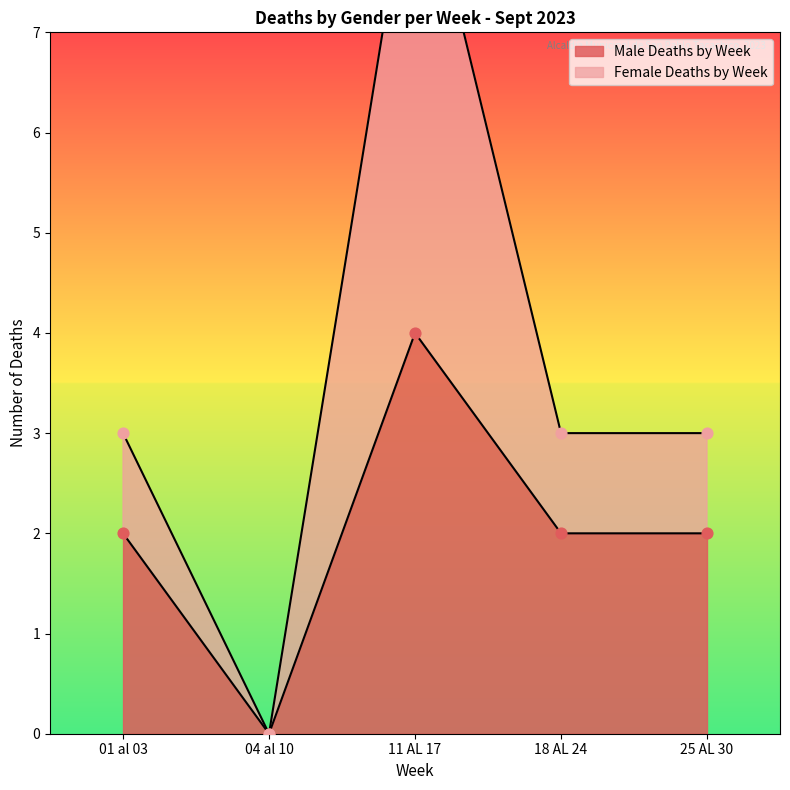

Is the value of Female Deaths by Week at 18 AL 24 greater than the value of Male Deaths by Week at 01 al 03?

Yes